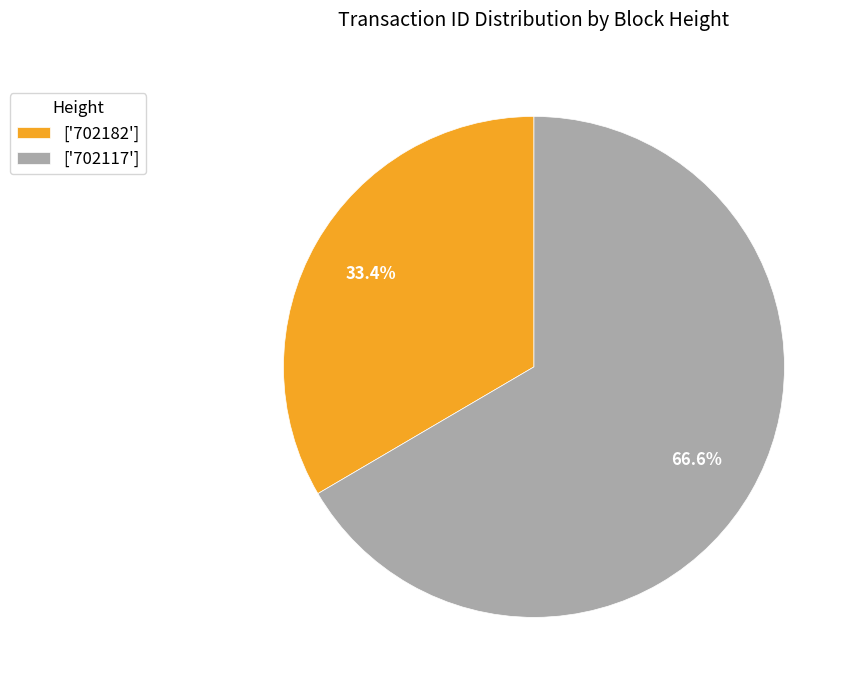

To the nearest percent, what is the average slice percentage?

50%